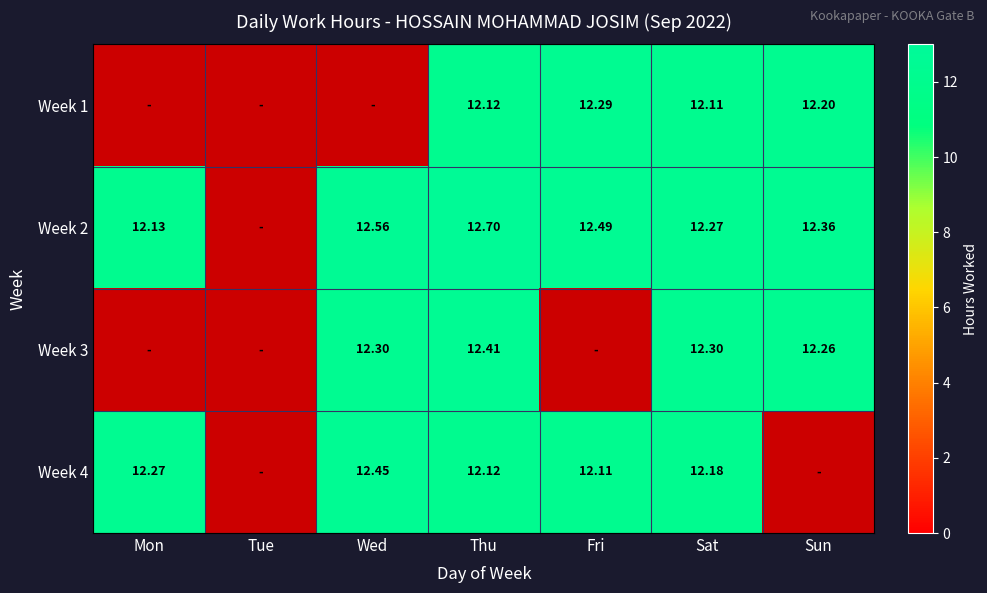

At which label does Week 3 reach its minimum?

Mon